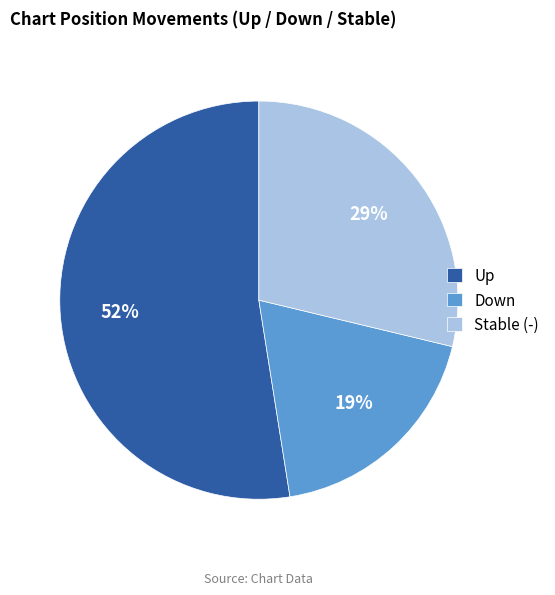

How many segments does this pie chart have?

3